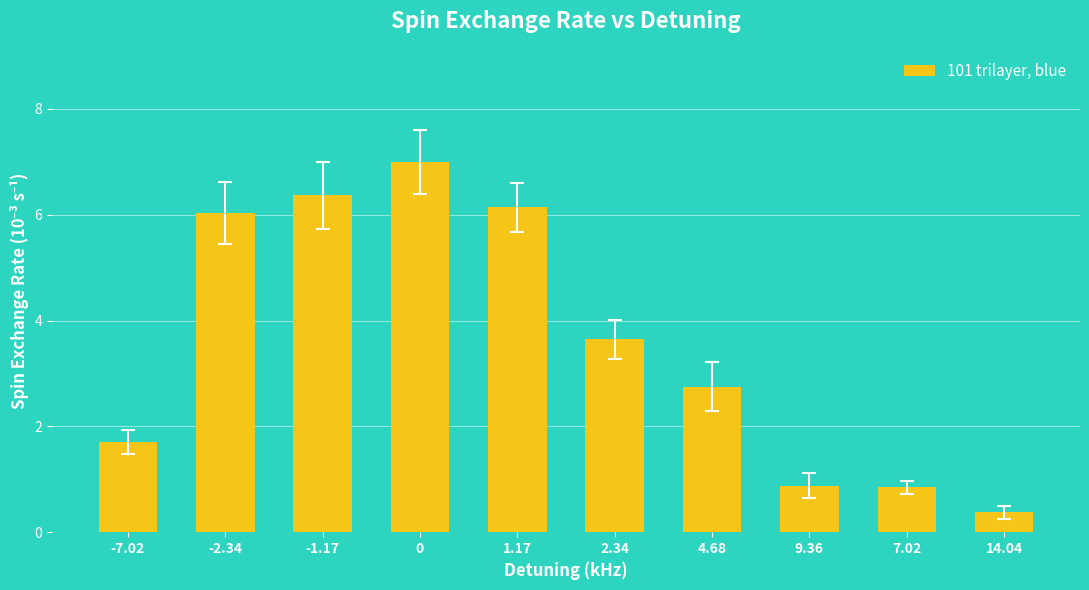

What is the label of the 5th bar from the left?

1.17